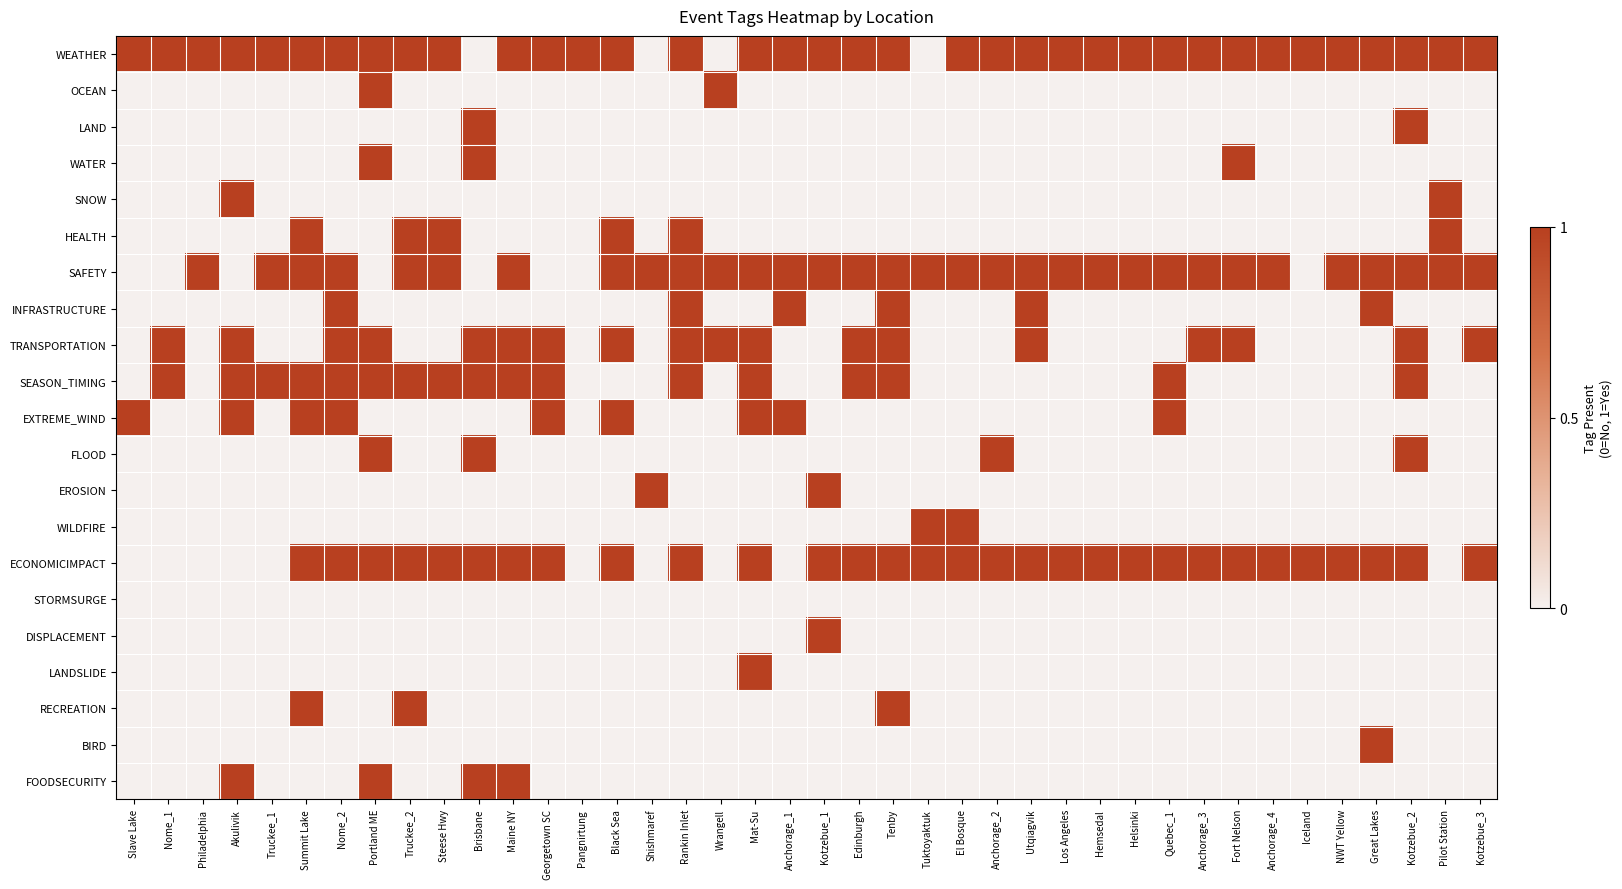

List the series in order of their peak value, lowest first.

STORMSURGE, WEATHER, OCEAN, LAND, WATER, SNOW, HEALTH, SAFETY, INFRASTRUCTURE, TRANSPORTATION, SEASON_TIMING, EXTREME_WIND, FLOOD, EROSION, WILDFIRE, ECONOMICIMPACT, DISPLACEMENT, LANDSLIDE, RECREATION, BIRD, FOODSECURITY